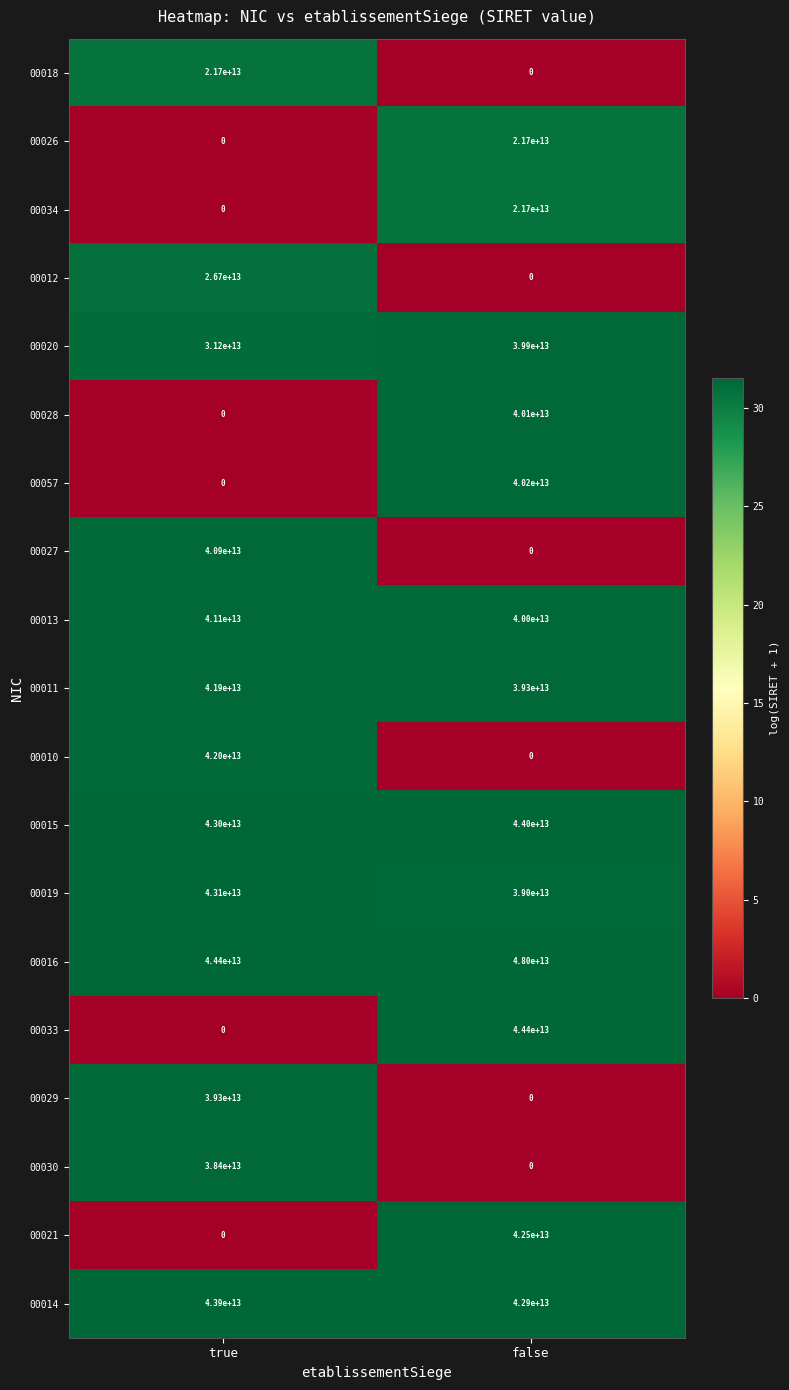

Which series has the largest total across all categories?

00016